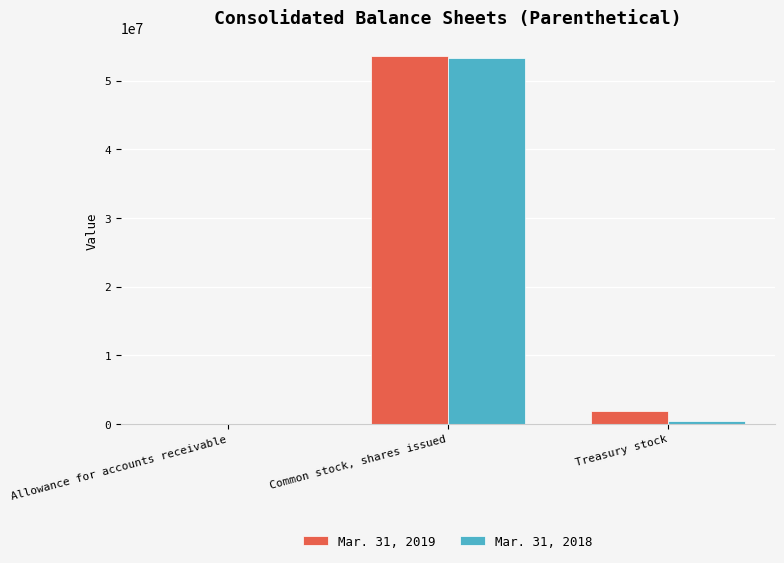

Are the bars horizontal?

No